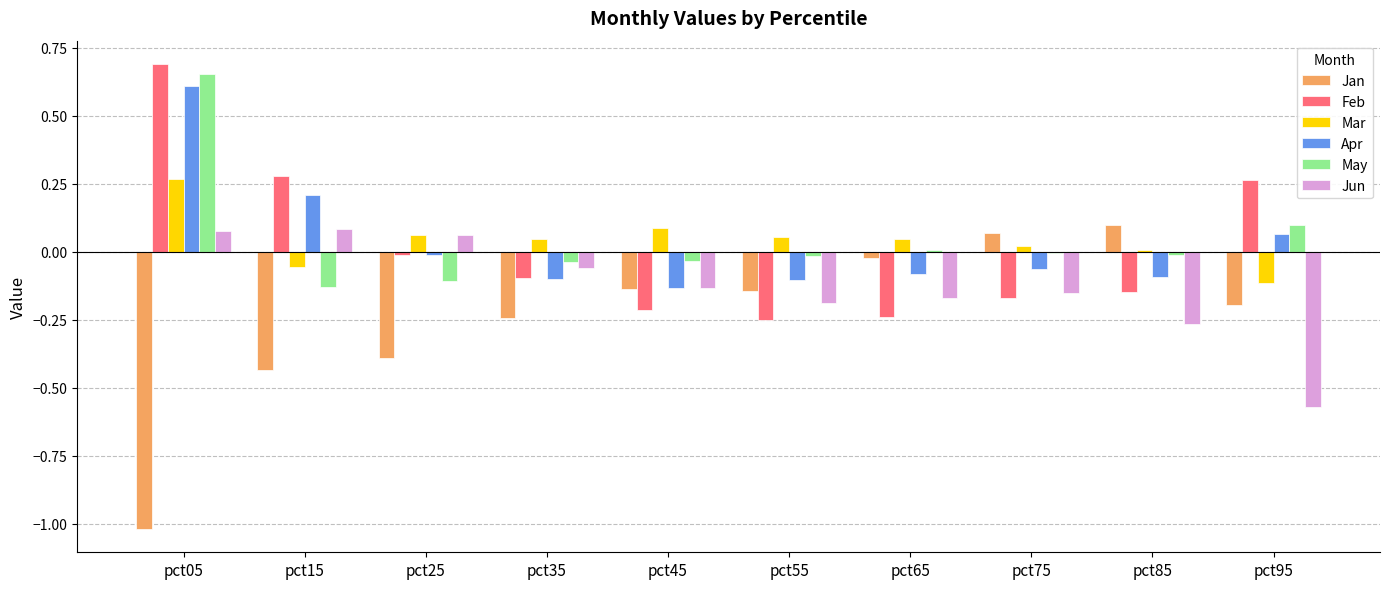

Is the value of Jun at pct95 greater than the value of May at pct45?

No